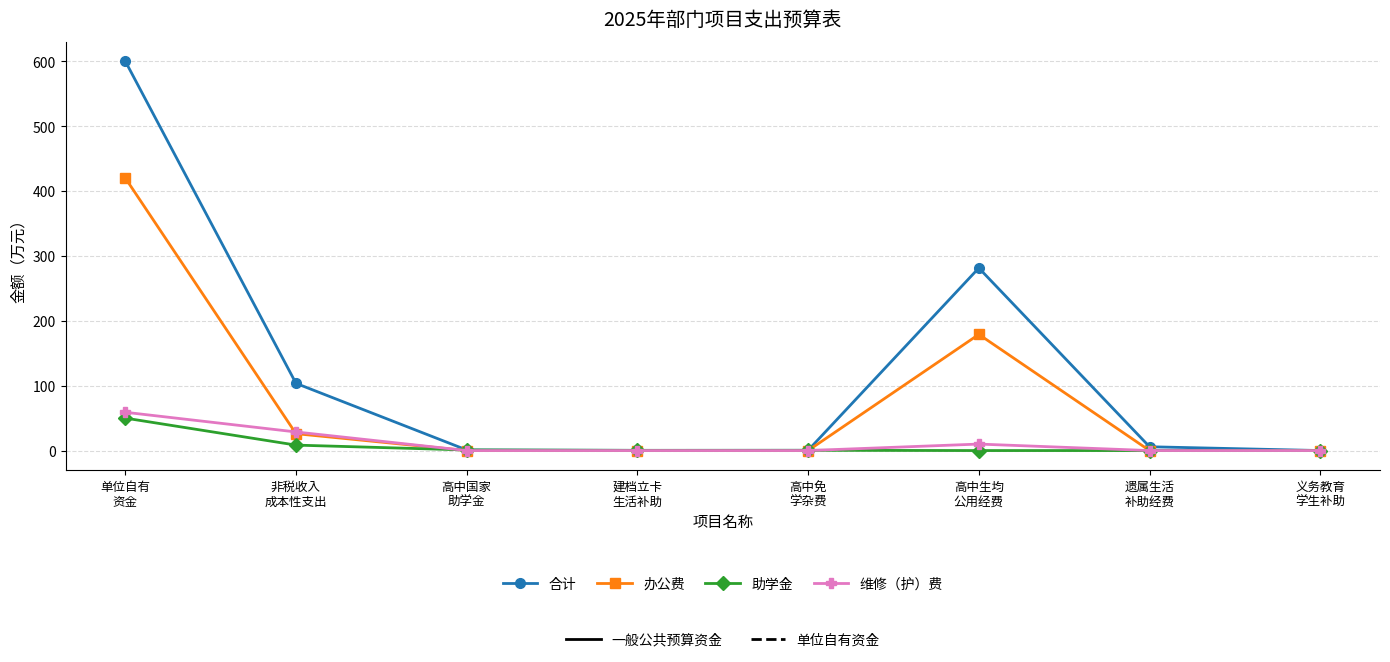

What is the greatest value displayed?

600.0